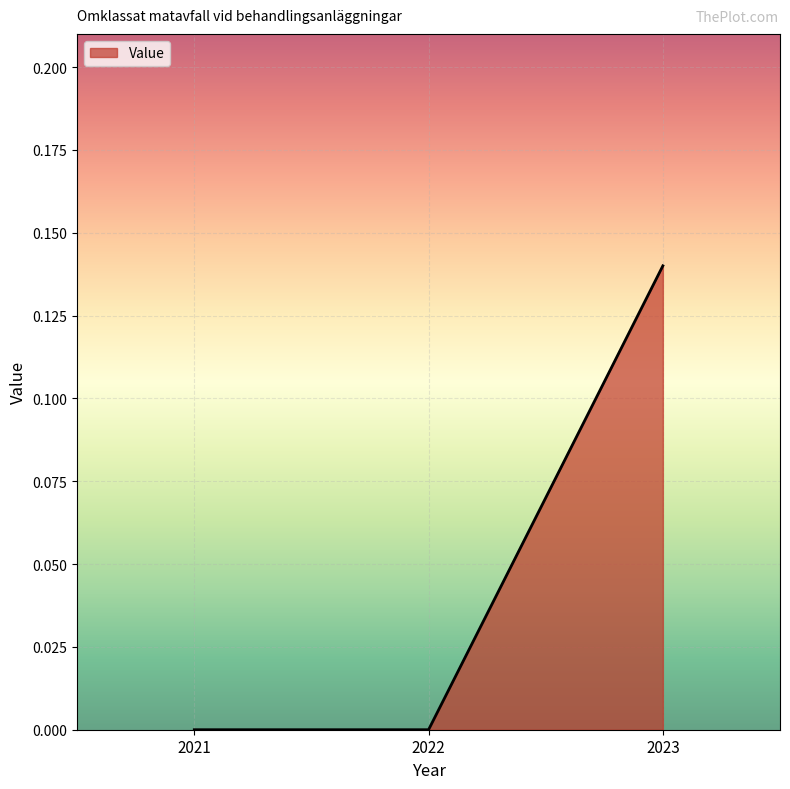

The value at 2022 is 0.0. True or false?

True